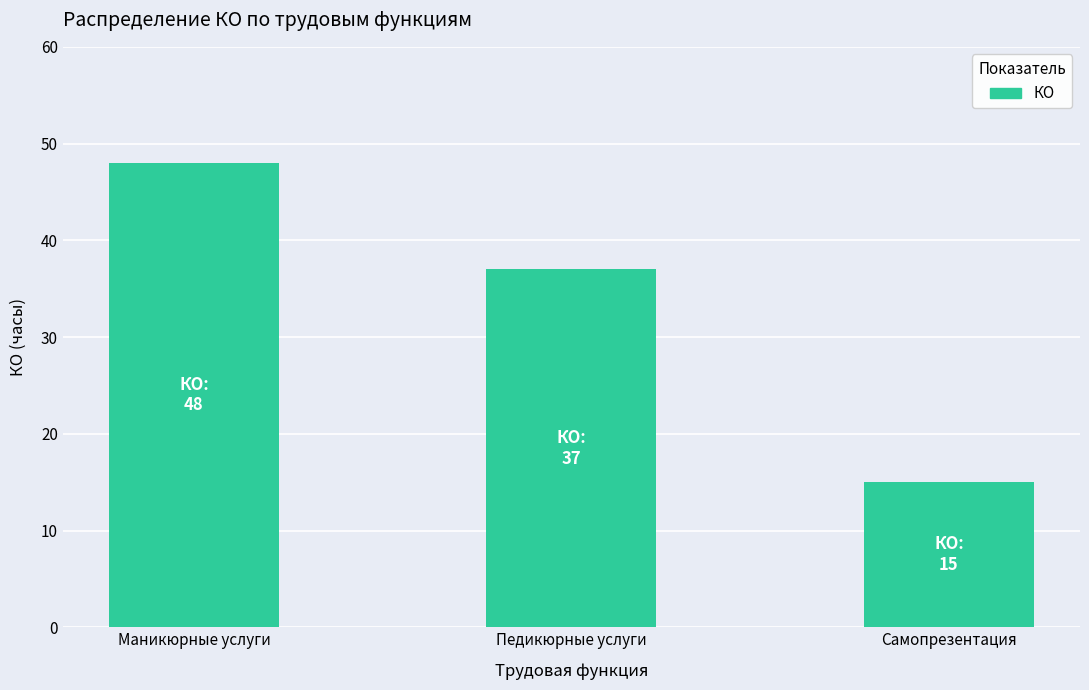

What is the change in value from Маникюрные услуги to Самопрезентация?

-33